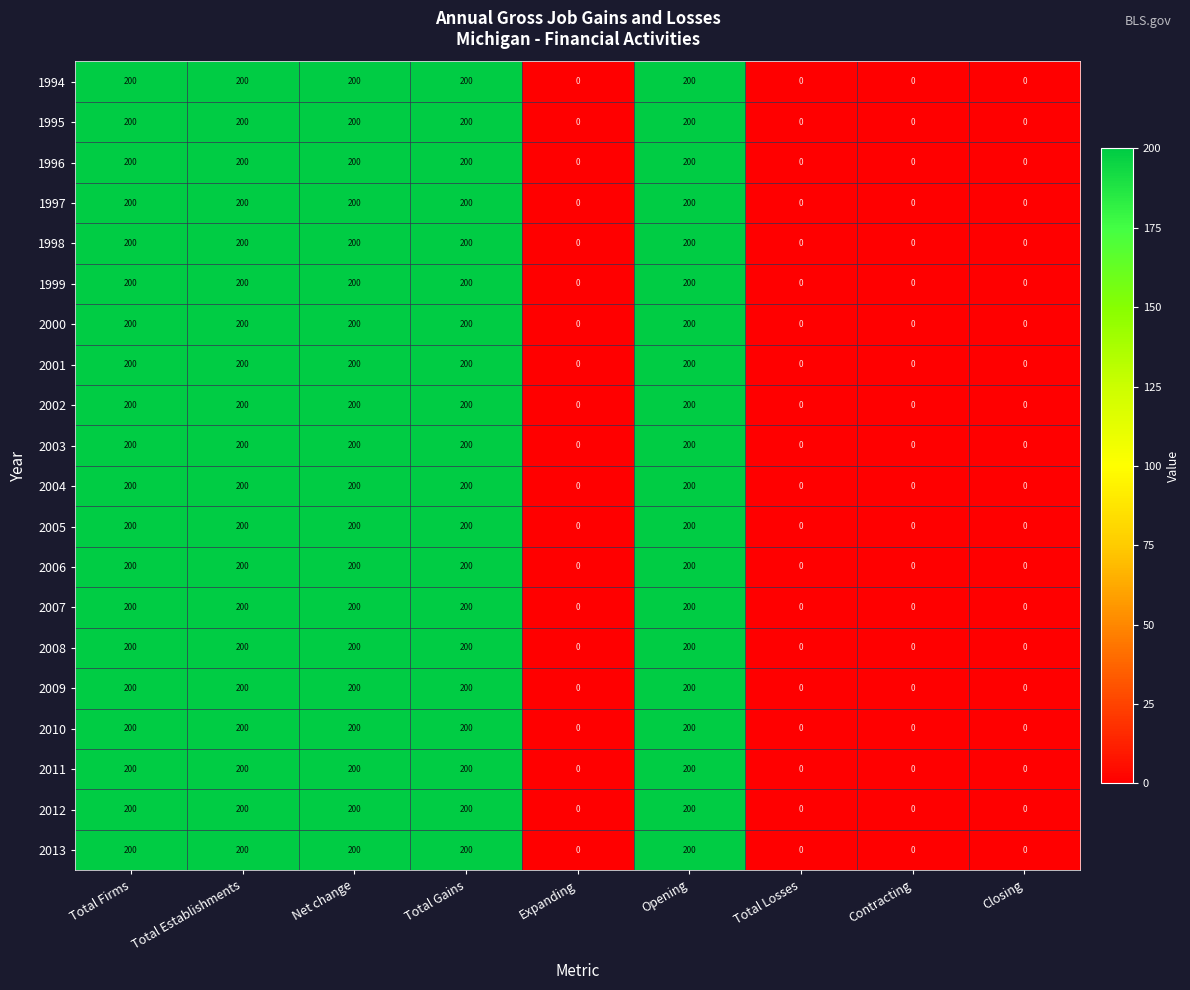

True or false: 2004 has a value of -139 at Closing.

False